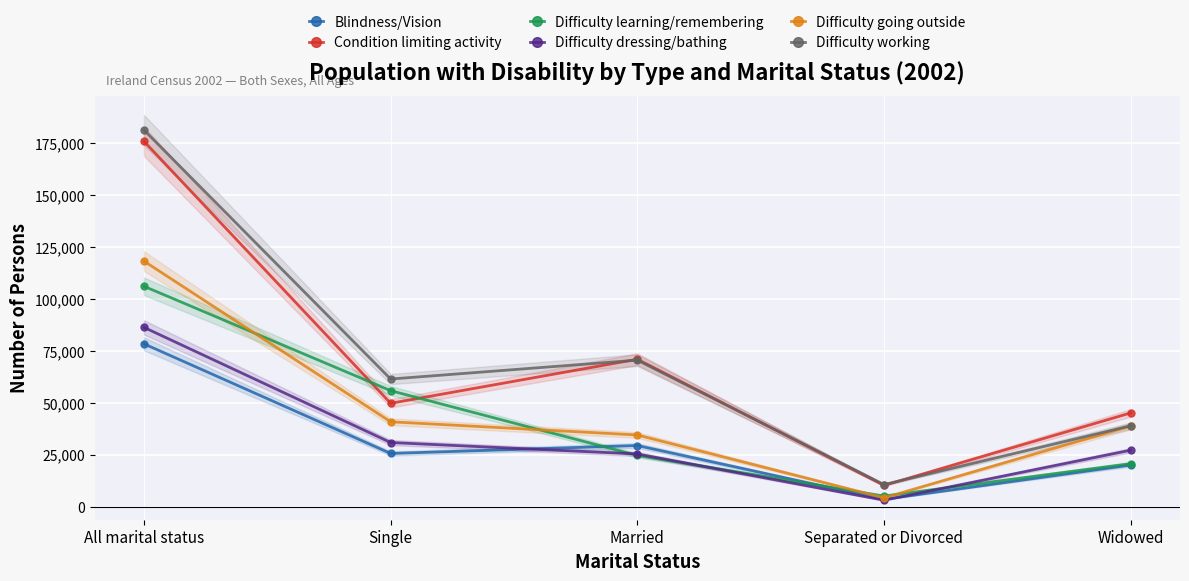

What is the maximum value shown in the chart?

181270